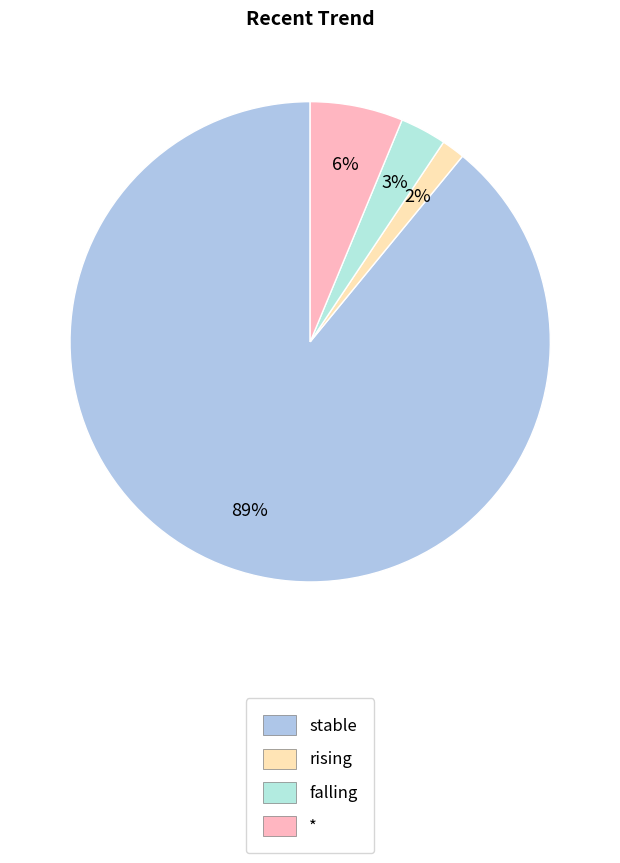

Which category accounts for the majority?

stable